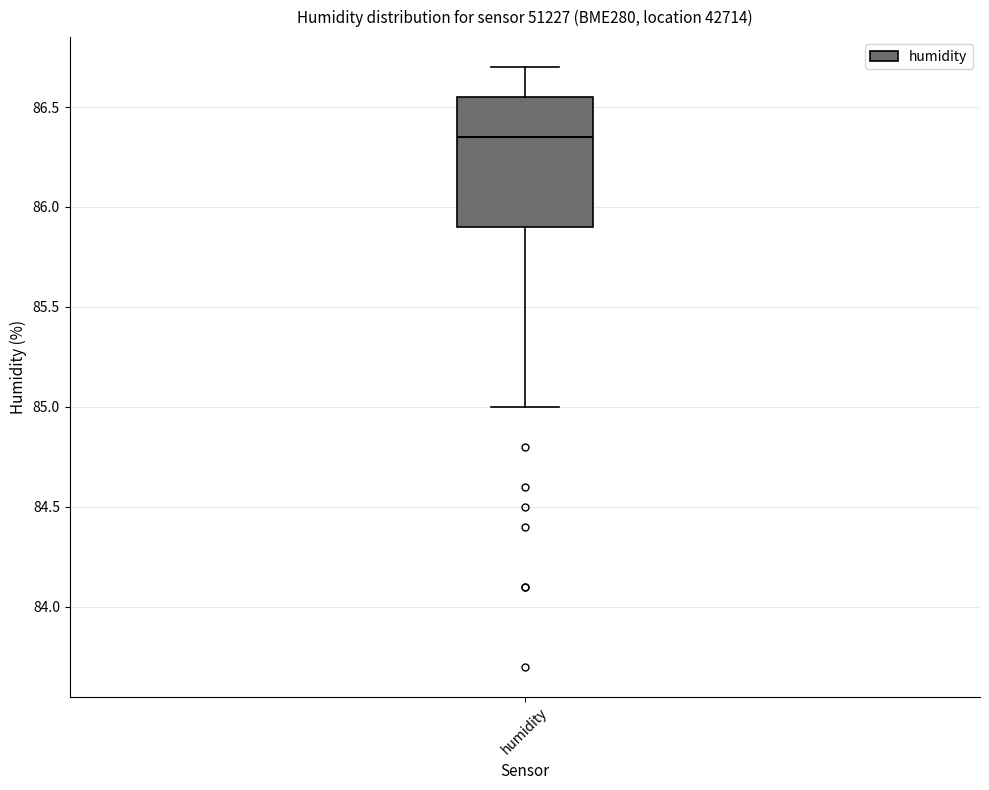

Where does the lower whisker of the box for humidity end on the y-axis? The values are not printed on the chart, so give them approximately, as read against the axis.

85.00